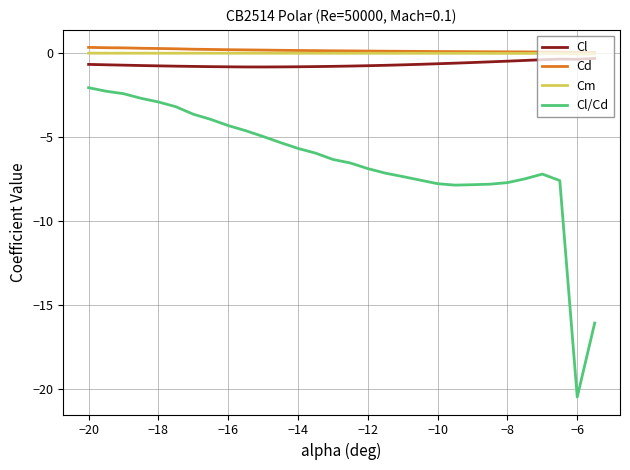

Which series has the widest spread of values?

Cl/Cd